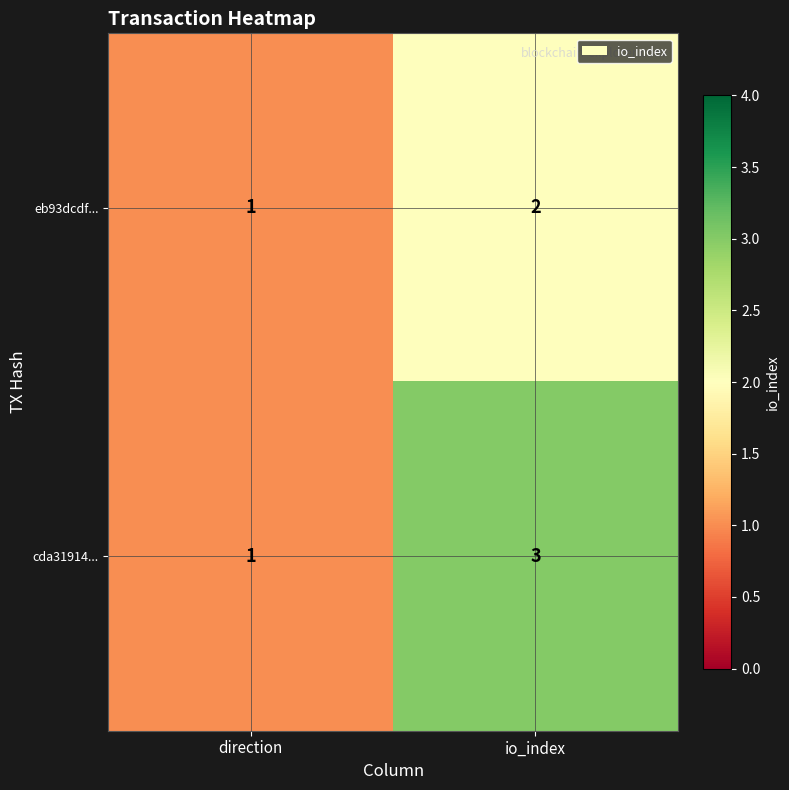

Between direction and io_index, which series saw the biggest shift?

cda31914...